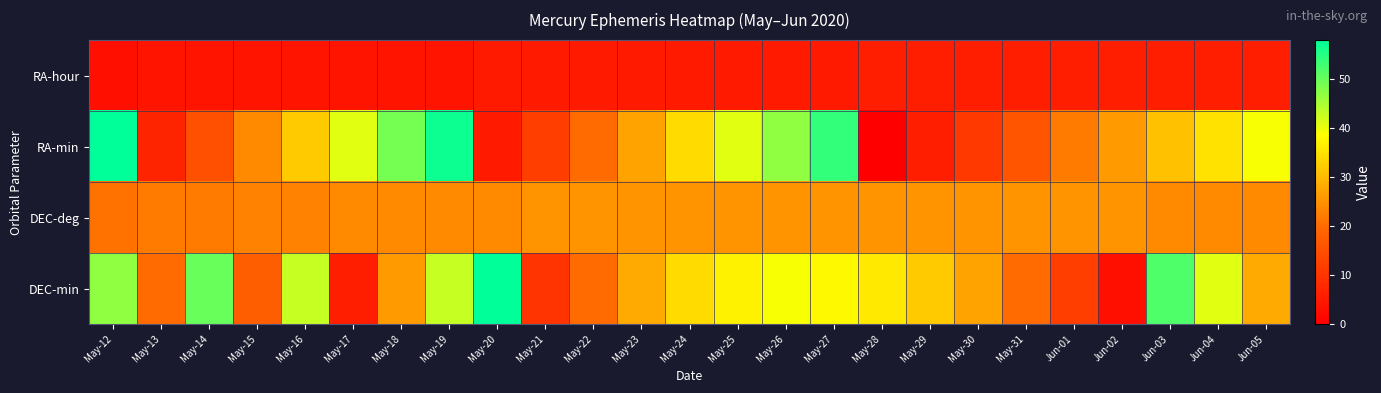

What is the total value across all series at May-18?

103